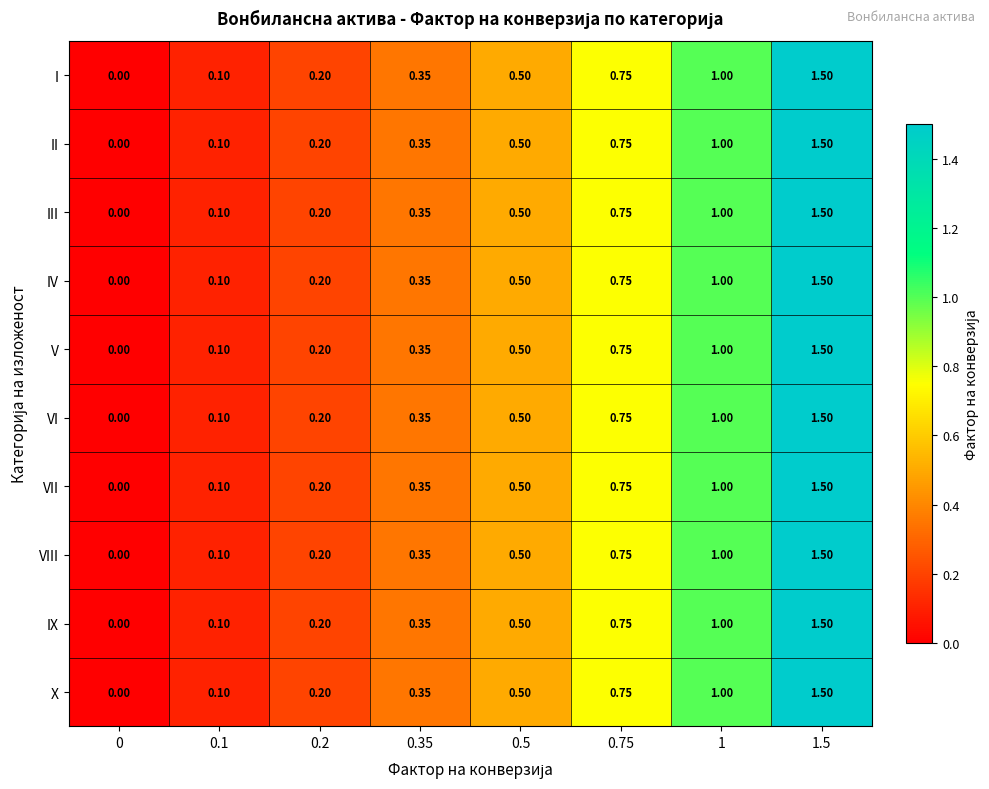

Is the value of VI at 1 greater than the value of V at 0.75?

Yes